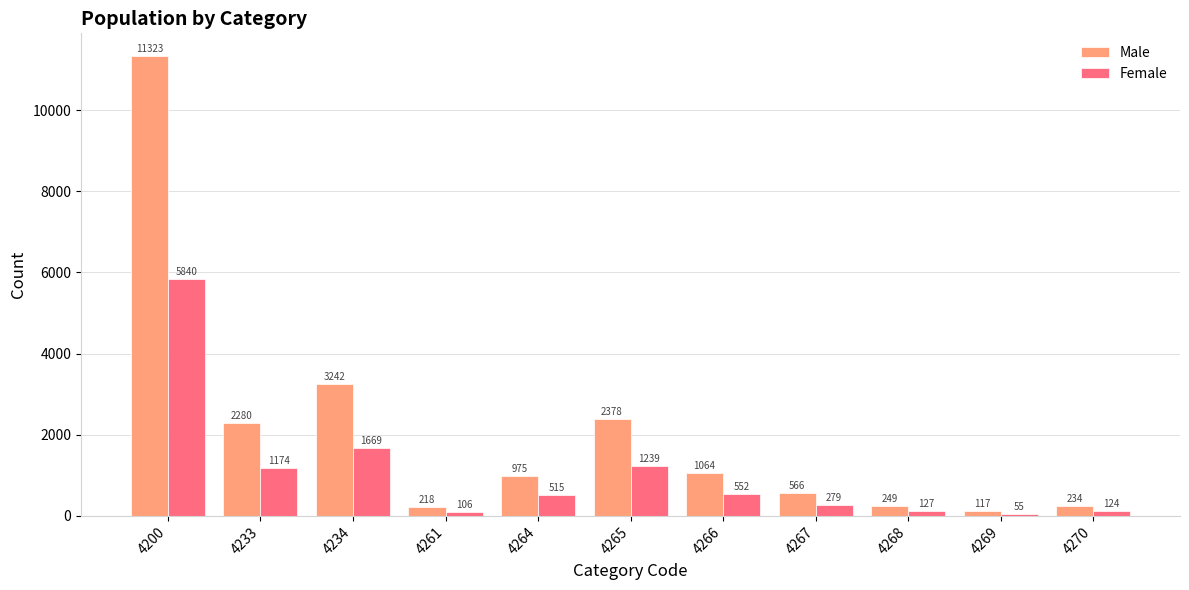

List the labels in order of Male value, smallest first.

4269, 4261, 4270, 4268, 4267, 4264, 4266, 4233, 4265, 4234, 4200